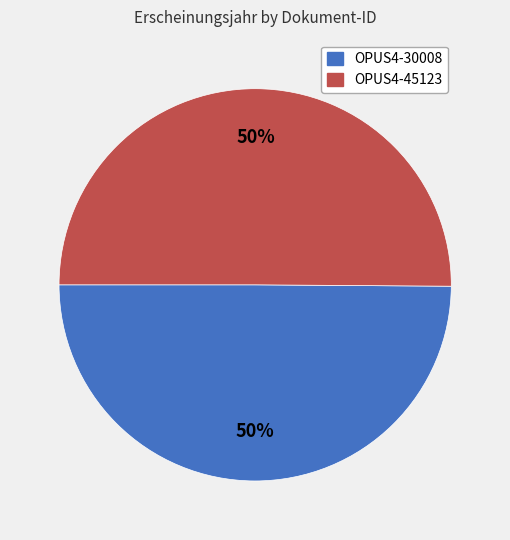

Count the number of slices in the pie.

2